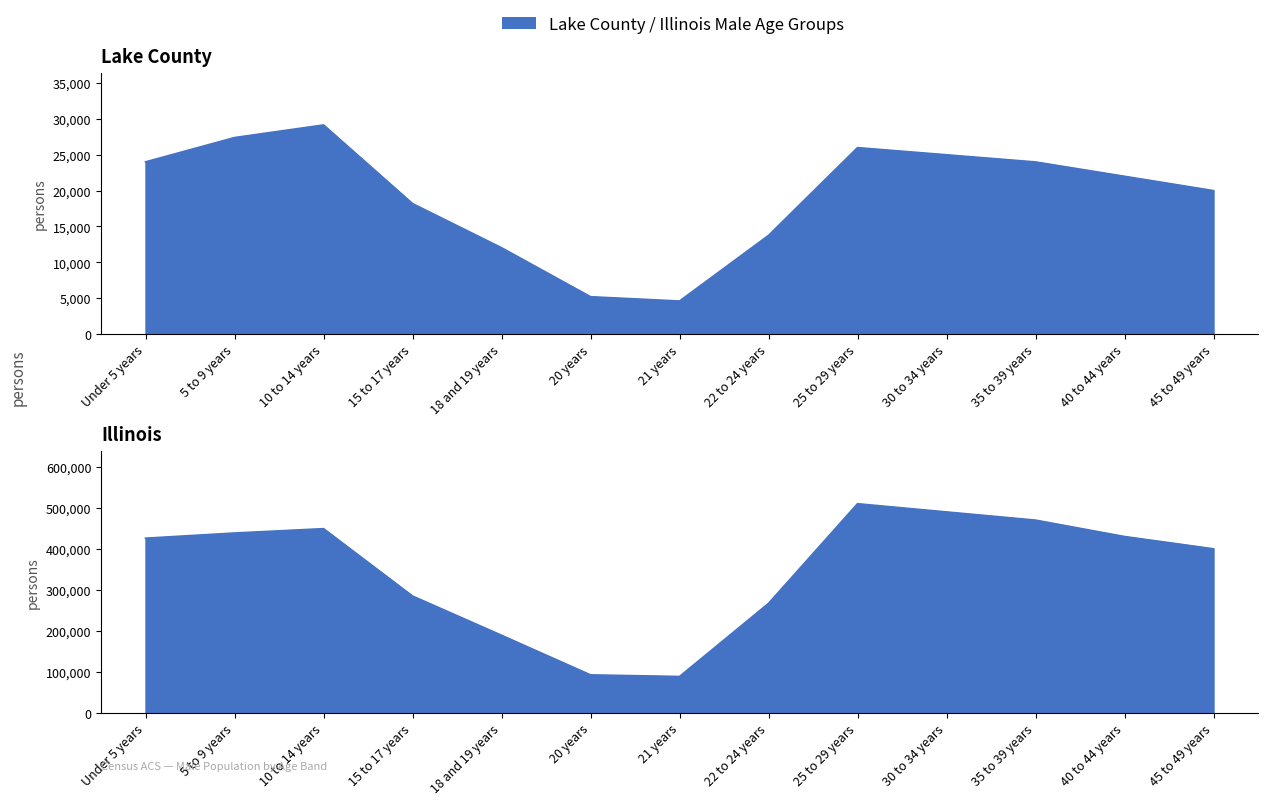

Rank the series by their maximum value, from lowest to highest.

Lake County, Illinois